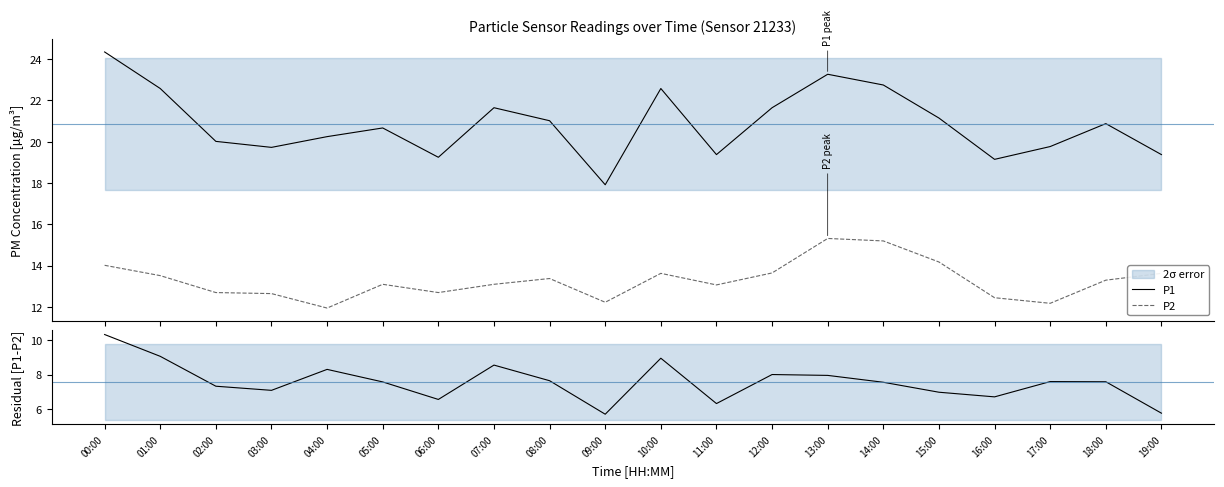

At which category does the chart reach its minimum across all series?

09:00